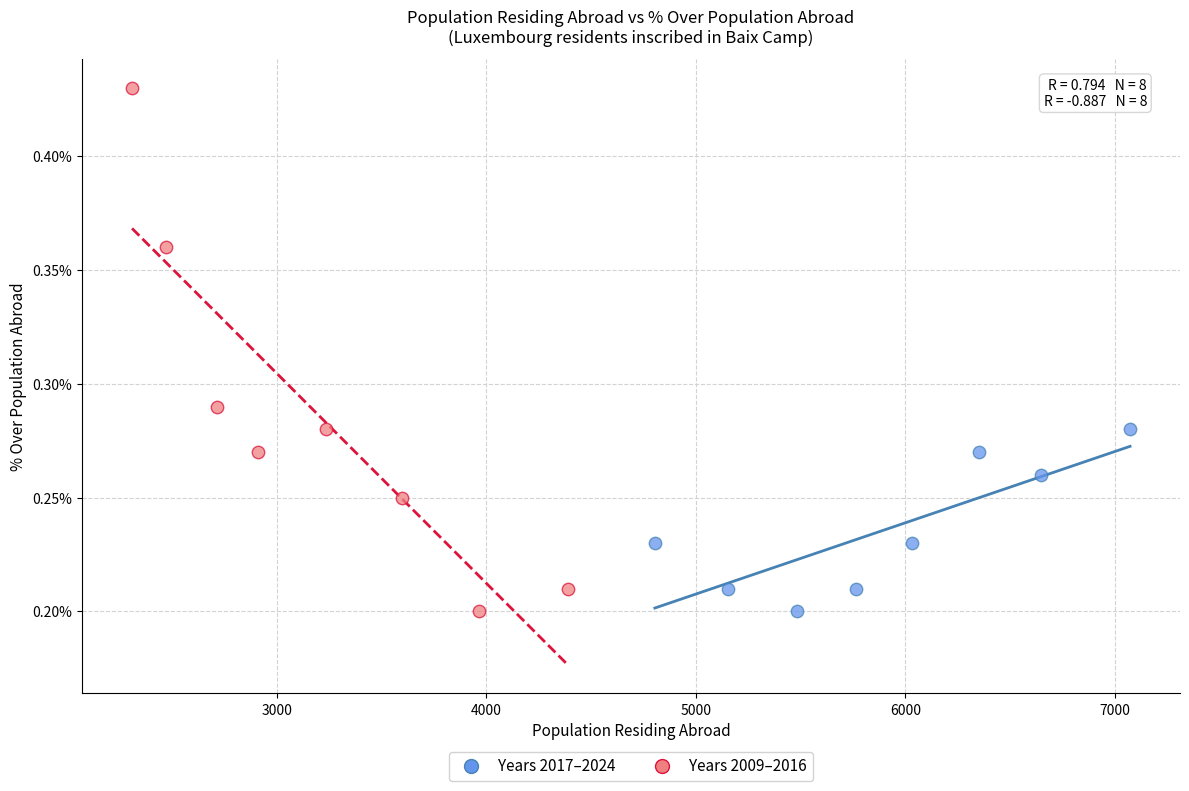

Which series contains the highest Y value?

Years 2009–2016